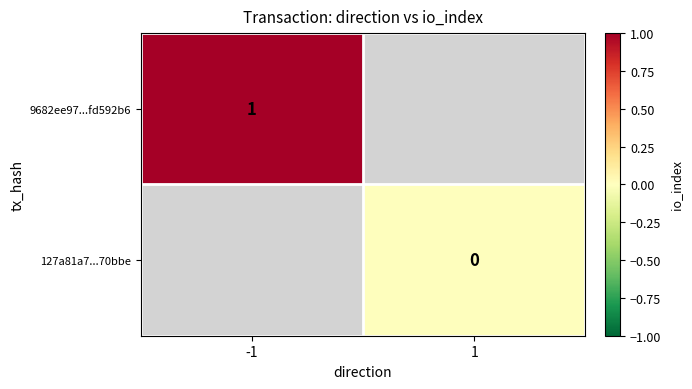

Is it true that 9682ee97...fd592b6 equals 1.5 at -1?

False